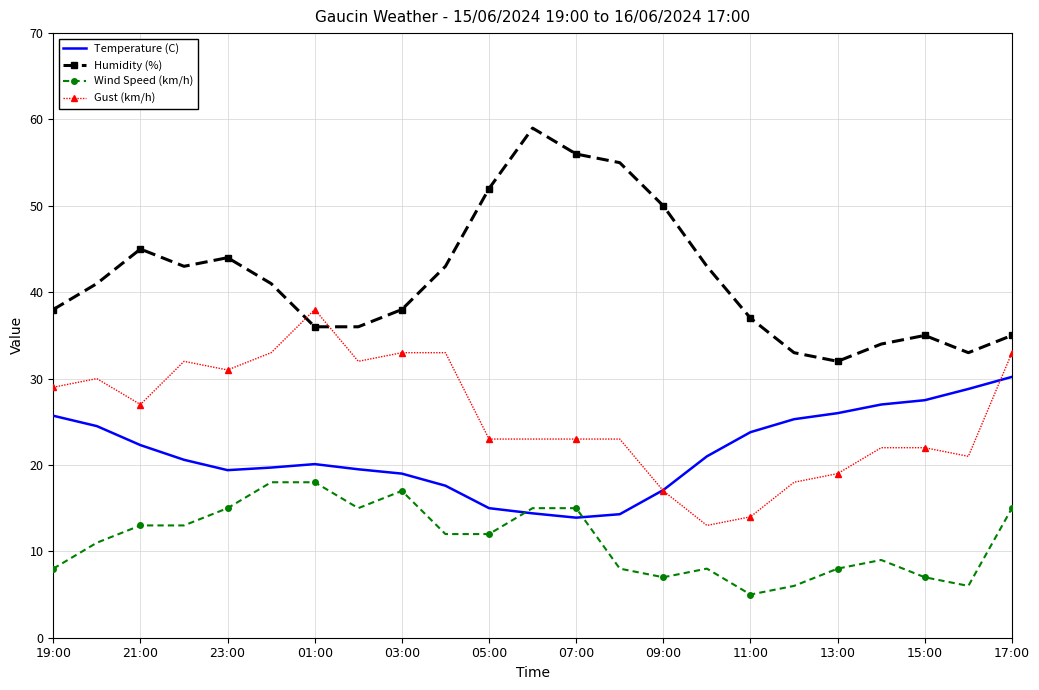

What is the sum of all Wind Speed (km/h) values?

261.0